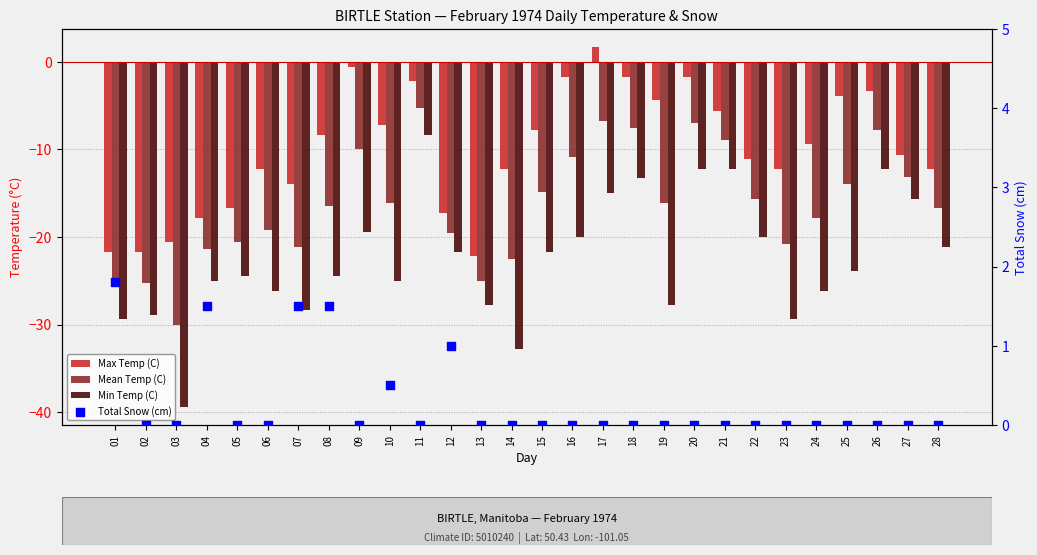

Which series contains the lowest Y value?

Min Temp (C)